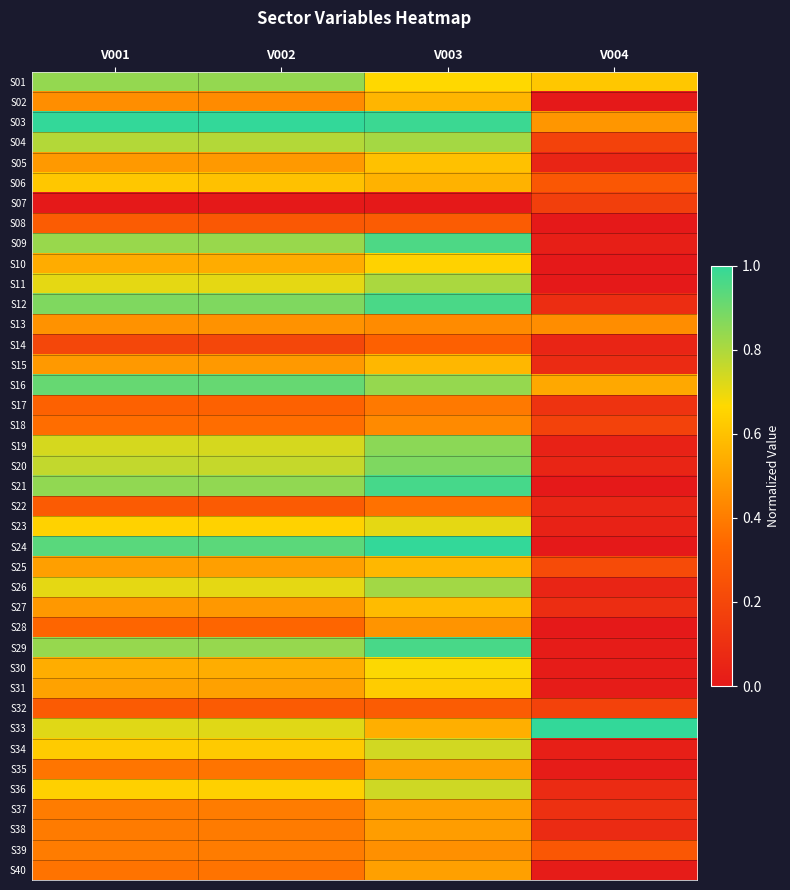

Reading right to left, transcribe all the data shown in this chart.

S01: V004=0.6	V003=0.7	V002=0.8	V001=0.8
S02: V004=0.0	V003=0.6	V002=0.4	V001=0.5
S03: V004=0.5	V003=1.0	V002=1.0	V001=1.0
S04: V004=0.2	V003=0.8	V002=0.8	V001=0.8
S05: V004=0.1	V003=0.6	V002=0.5	V001=0.5
S06: V004=0.3	V003=0.6	V002=0.6	V001=0.6
S07: V004=0.2	V003=0.0	V002=0.0	V001=0.0
S08: V004=0.0	V003=0.3	V002=0.3	V001=0.3
S09: V004=0.0	V003=1.0	V002=0.8	V001=0.8
S10: V004=0.0	V003=0.6	V002=0.5	V001=0.5
S11: V004=0.0	V003=0.8	V002=0.7	V001=0.7
S12: V004=0.1	V003=1.0	V002=0.9	V001=0.9
S13: V004=0.4	V003=0.4	V002=0.5	V001=0.5
S14: V004=0.1	V003=0.3	V002=0.2	V001=0.2
S15: V004=0.1	V003=0.6	V002=0.5	V001=0.5
S16: V004=0.5	V003=0.8	V002=0.9	V001=0.9
S17: V004=0.1	V003=0.4	V002=0.3	V001=0.3
S18: V004=0.2	V003=0.4	V002=0.4	V001=0.4
S19: V004=0.0	V003=0.9	V002=0.7	V001=0.7
S20: V004=0.1	V003=0.9	V002=0.8	V001=0.8
S21: V004=0.0	V003=1.0	V002=0.8	V001=0.8
S22: V004=0.1	V003=0.4	V002=0.3	V001=0.3
S23: V004=0.0	V003=0.7	V002=0.6	V001=0.6
S24: V004=0.0	V003=1.0	V002=0.9	V001=0.9
S25: V004=0.2	V003=0.6	V002=0.5	V001=0.5
S26: V004=0.1	V003=0.8	V002=0.7	V001=0.7
S27: V004=0.1	V003=0.6	V002=0.5	V001=0.5
S28: V004=0.0	V003=0.5	V002=0.3	V001=0.3
S29: V004=0.0	V003=1.0	V002=0.8	V001=0.8
S30: V004=0.0	V003=0.7	V002=0.5	V001=0.5
S31: V004=0.0	V003=0.6	V002=0.5	V001=0.5
S32: V004=0.2	V003=0.3	V002=0.3	V001=0.3
S33: V004=1.0	V003=0.5	V002=0.7	V001=0.7
S34: V004=0.0	V003=0.7	V002=0.6	V001=0.6
S35: V004=0.0	V003=0.5	V002=0.4	V001=0.4
S36: V004=0.1	V003=0.7	V002=0.6	V001=0.6
S37: V004=0.1	V003=0.5	V002=0.4	V001=0.4
S38: V004=0.1	V003=0.5	V002=0.4	V001=0.4
S39: V004=0.3	V003=0.5	V002=0.4	V001=0.4
S40: V004=0.0	V003=0.5	V002=0.4	V001=0.4